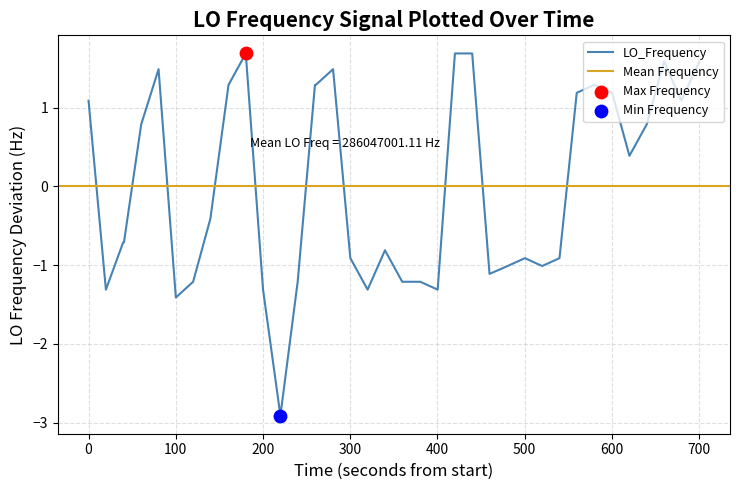

What is the highest value of the LO_Frequency series?

1.7